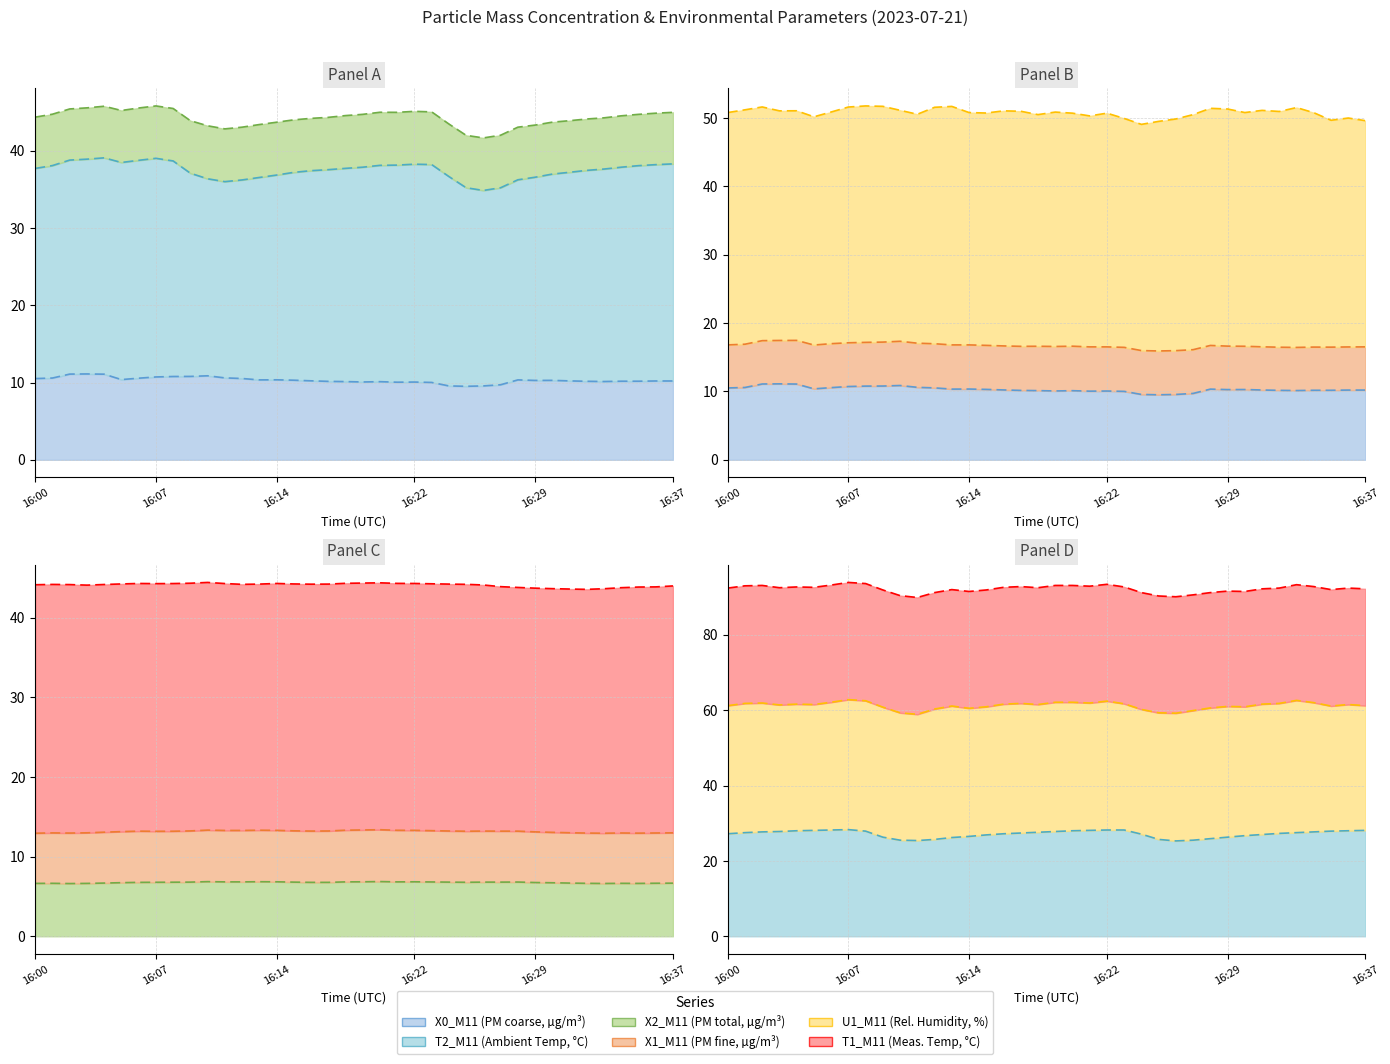

How many lines are shown in the chart?

3